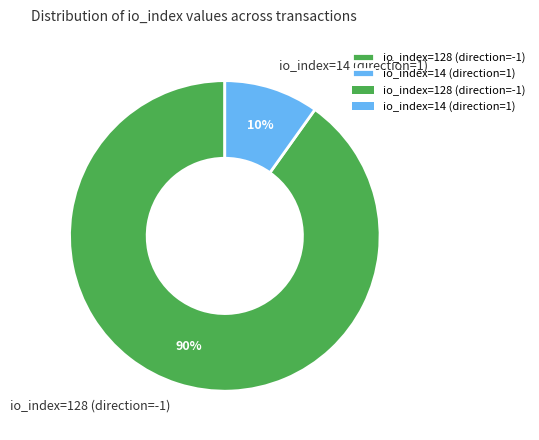

To the nearest percent, what is the difference between the io_index=14 (direction=1) and io_index=128 (direction=-1) slice percentages?

80%